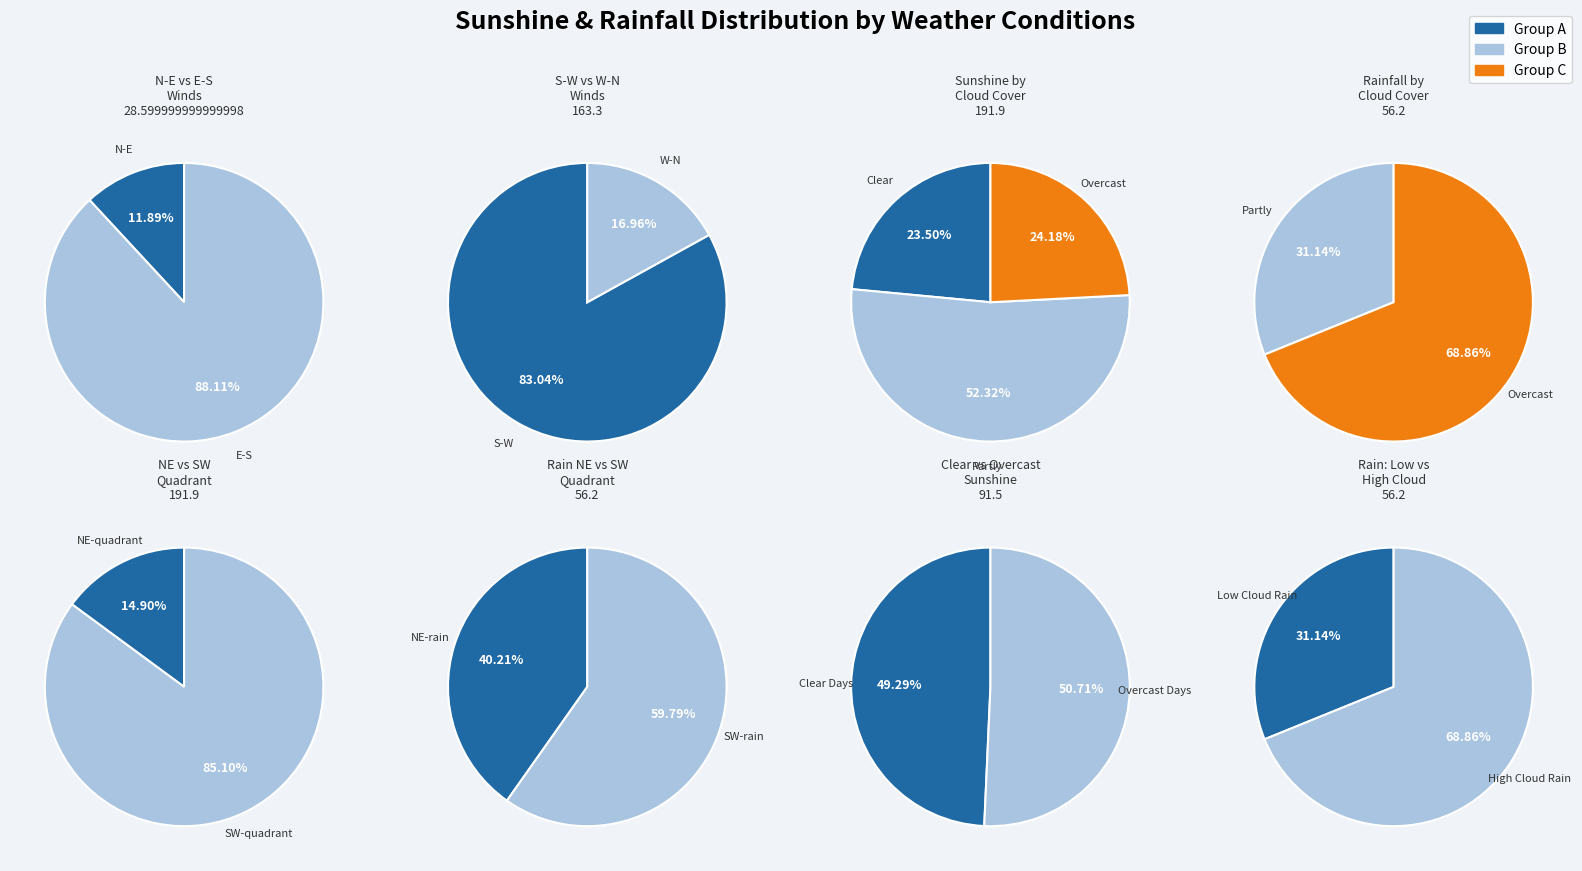

To the nearest percent, what percentage of the pie is 15?

1%